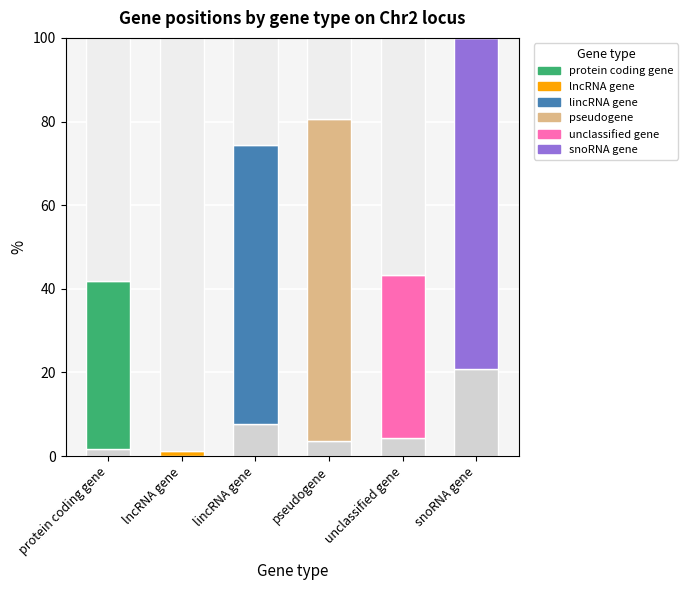

How many categories are shown in the chart?

6